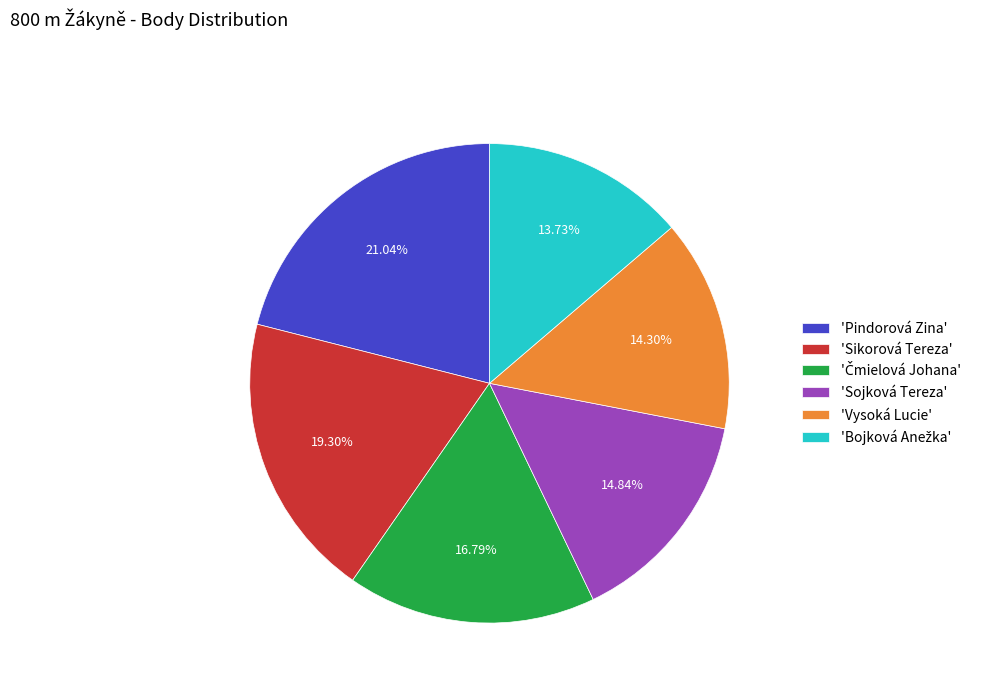

Approximately how many times larger is the value at 'Sikorová Tereza' compared to 'Pindorová Zina'?

0.9